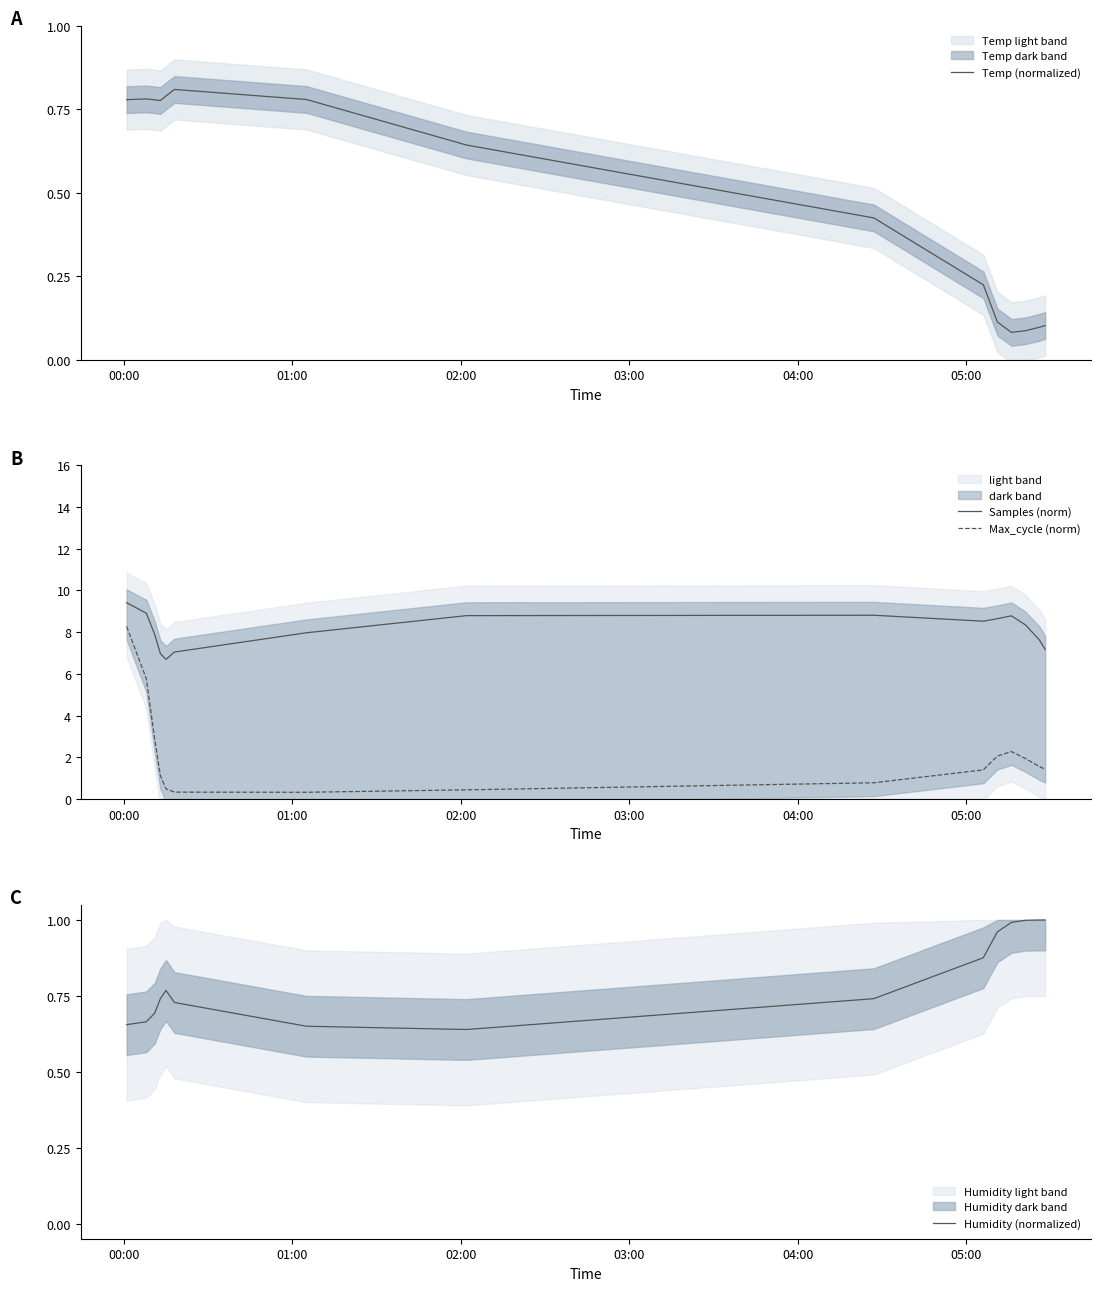

True or false: Samples (norm) and Max_cycle (norm) intersect in this chart.

False